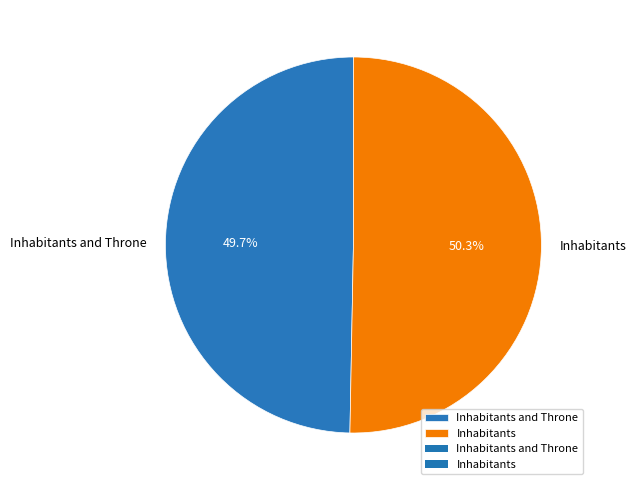

What portion of the pie excludes Inhabitants and Throne?

50.3%